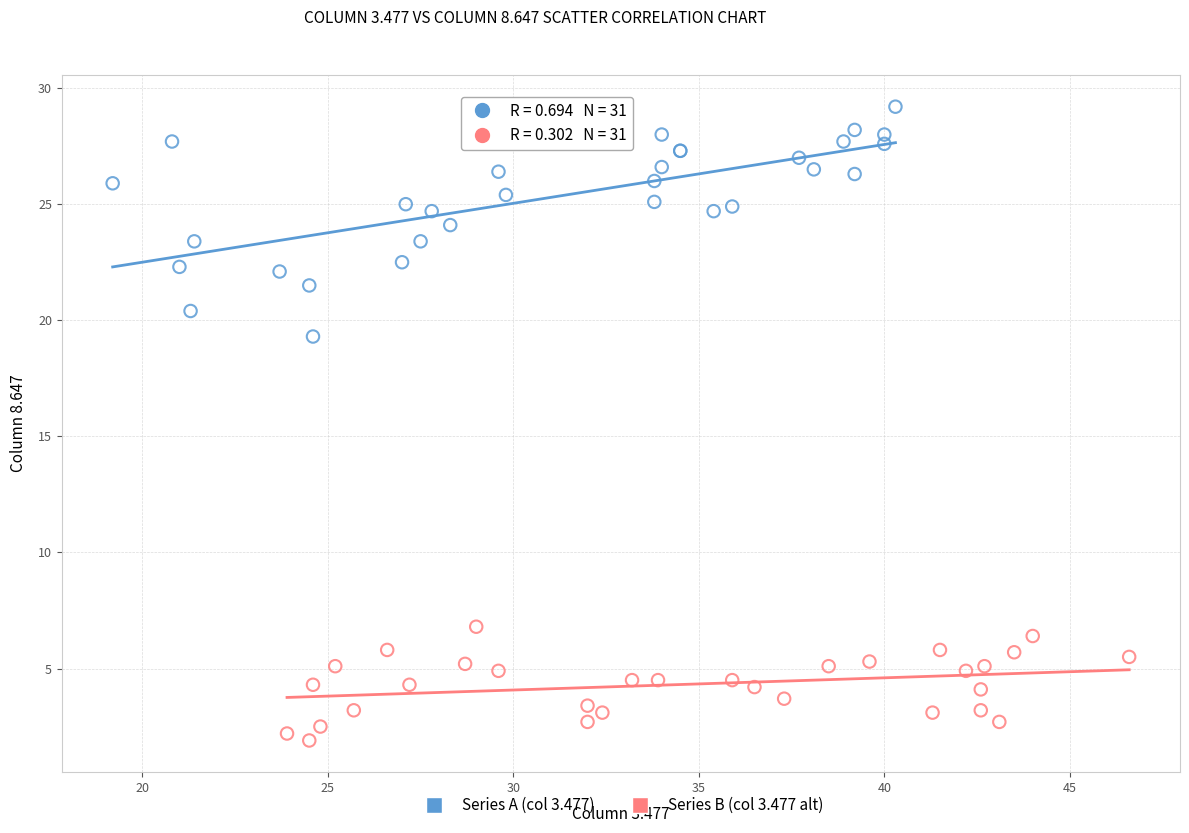

Which series reaches the maximum Y coordinate?

Series A (col 3.477)